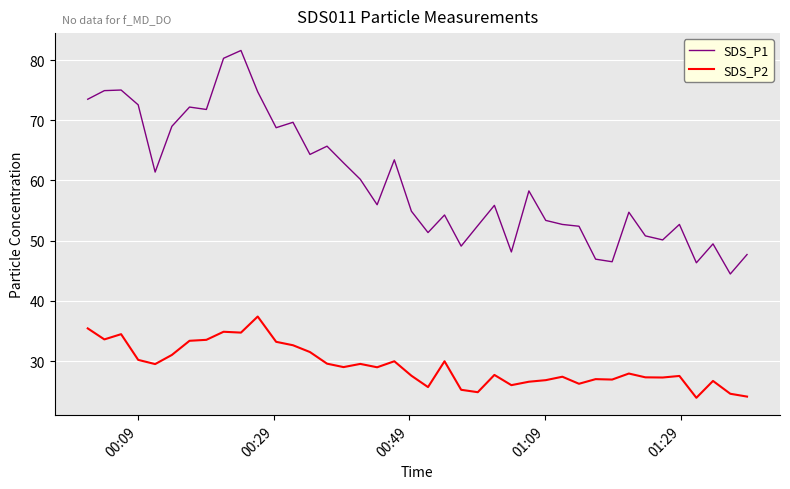

List the series in order of their peak value, lowest first.

SDS_P2, SDS_P1